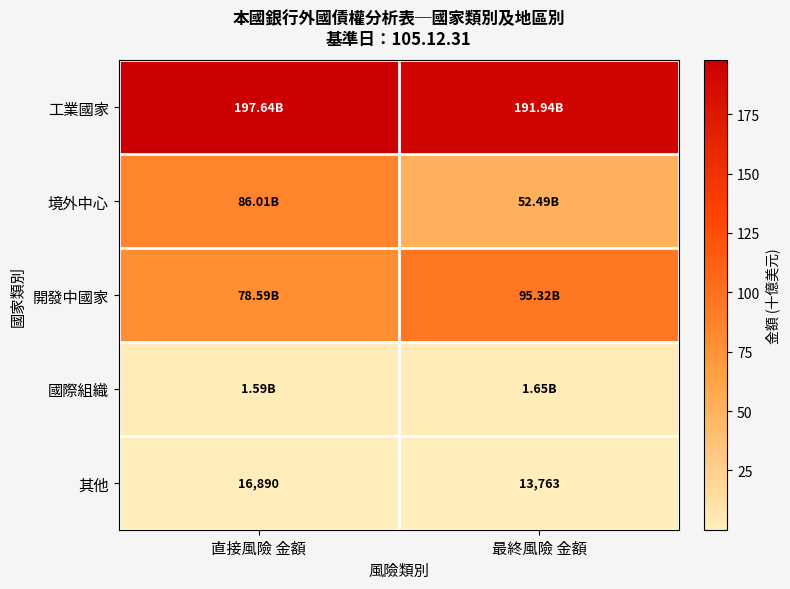

Which category has the lowest value in the 其他 series?

最終風險 金額